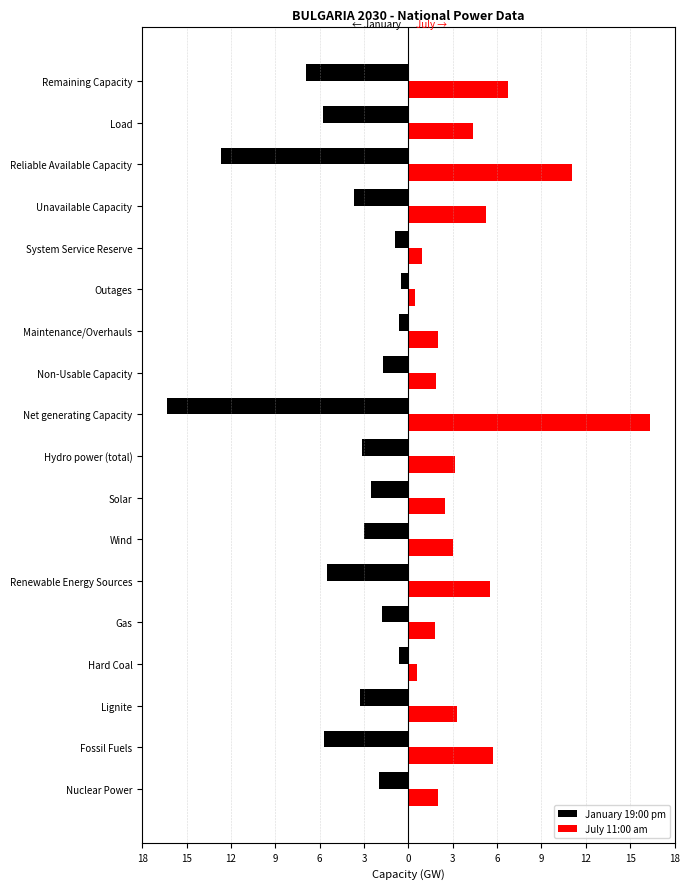

What are all the series names shown in the legend?

January 19:00 pm, July 11:00 am